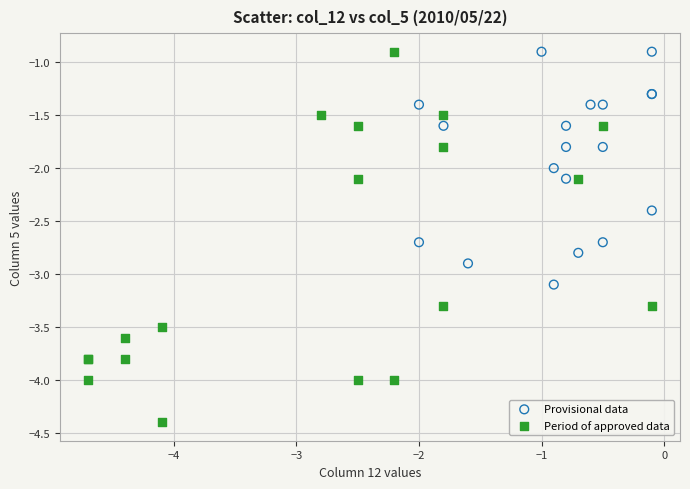

Which series has the largest Y range (max minus min)?

Period of approved data